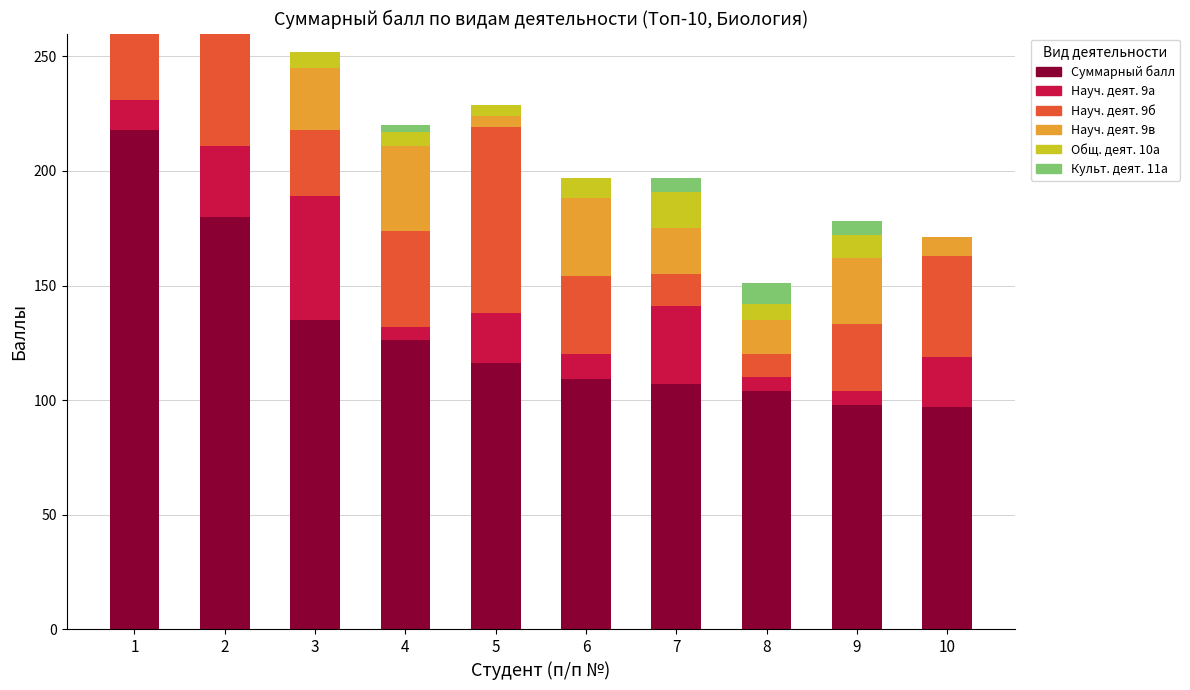

Which label corresponds to the smallest value in the chart?

2